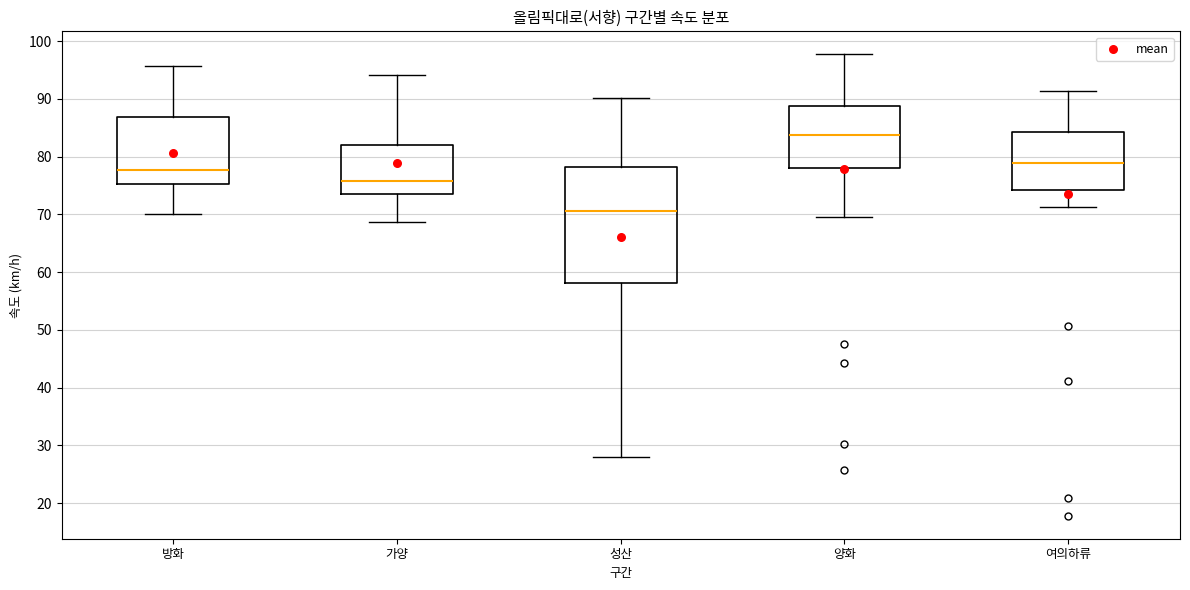

Which box has the lowest median line?

성산